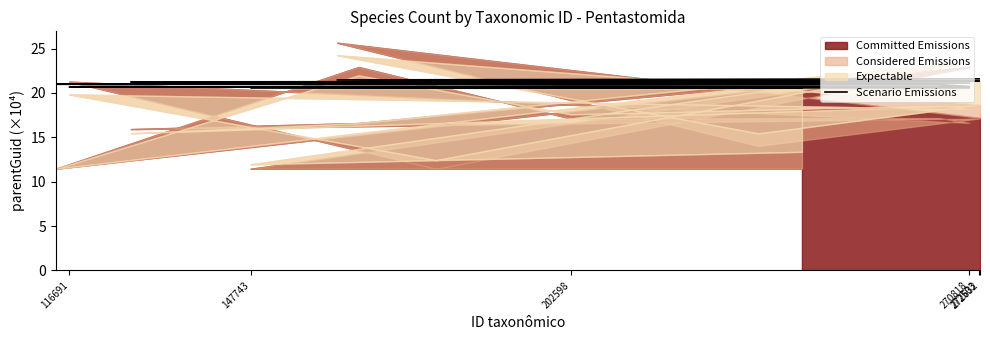

What is the value of the 12th point from the left?

20.7